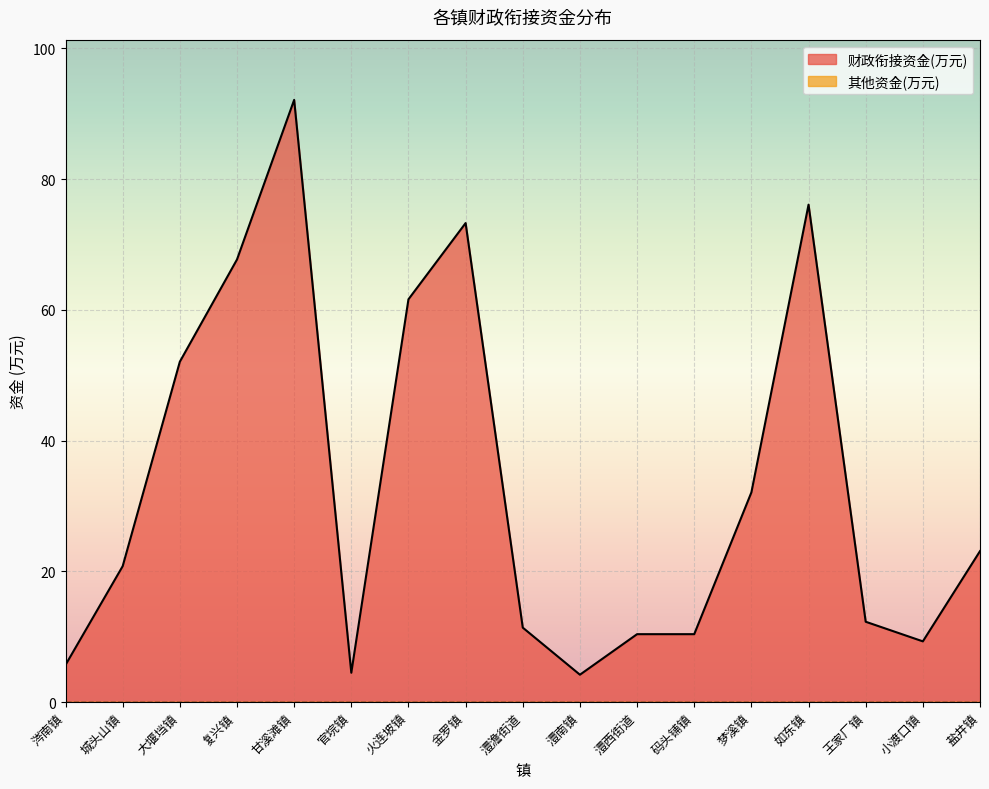

Approximately how many times larger is the value at 甘溪滩镇 compared to 澧澹街道?

8.1